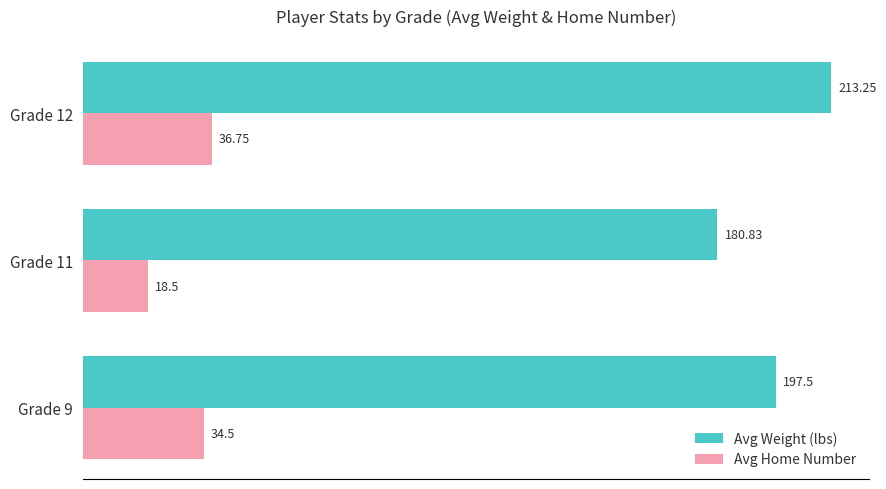

Which series changed the most between Grade 11 and Grade 12?

Avg Weight (lbs)